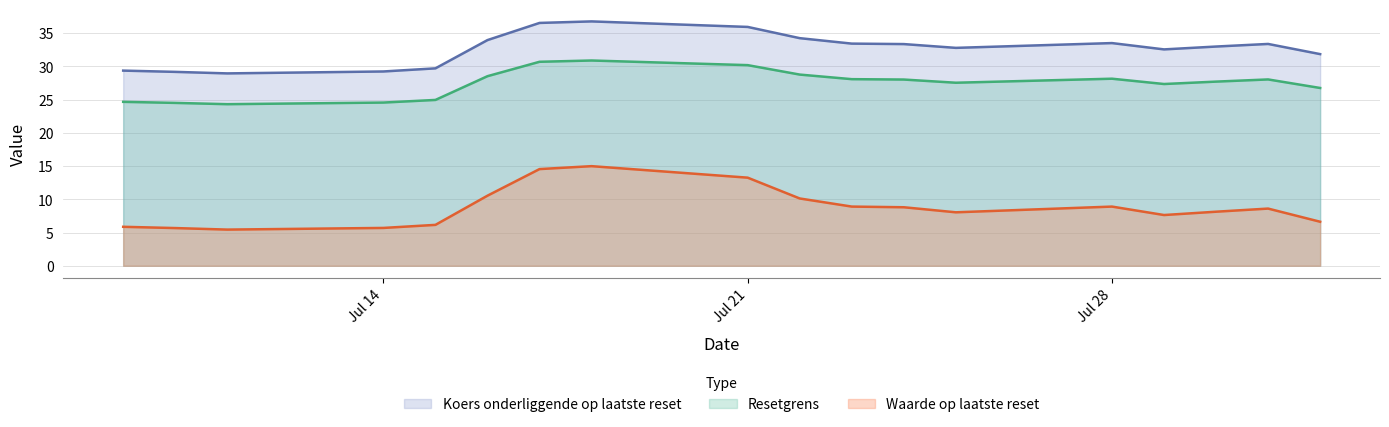

How many values in the Waarde op laatste reset series are below 8?

7